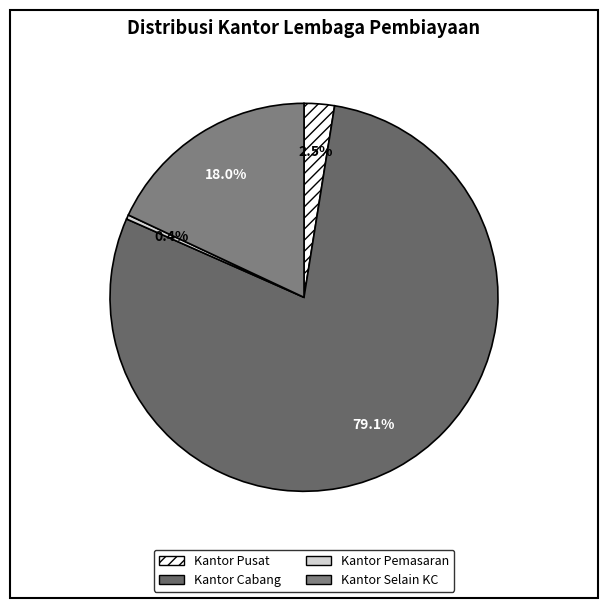

Count the number of slices in the pie.

4